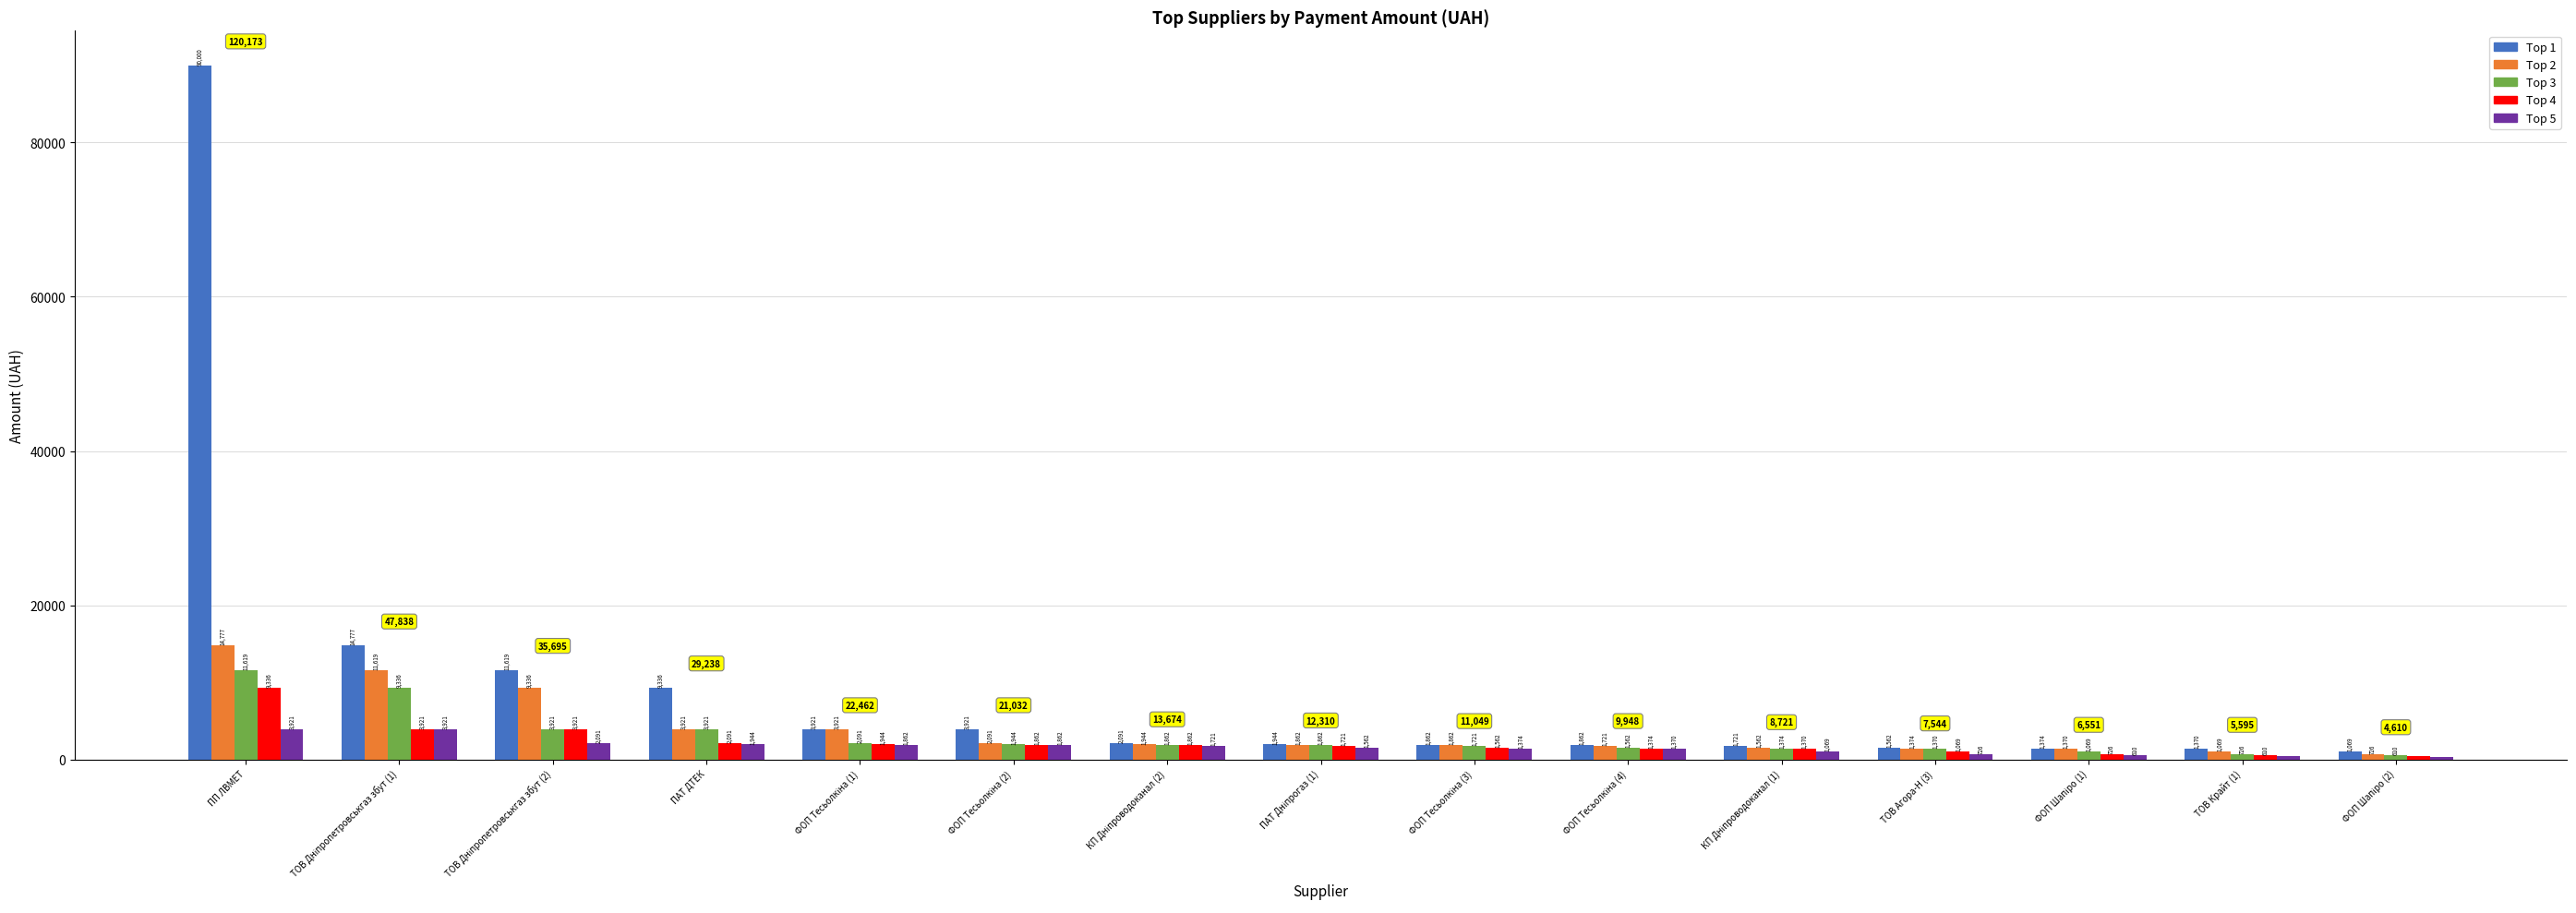

Which series has the largest range (max minus min)?

Top 1